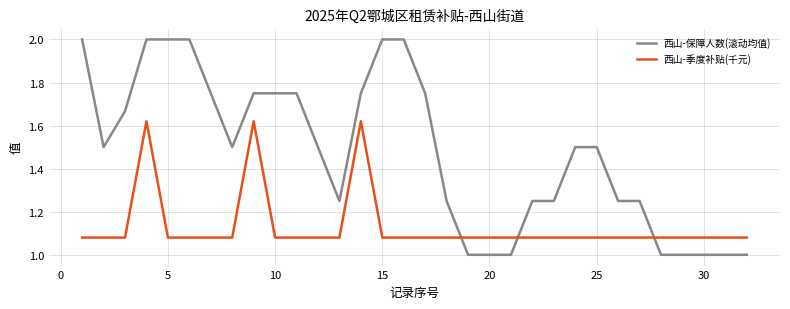

What is the lowest value of the 西山-保障人数(滚动均值) series?

1.0